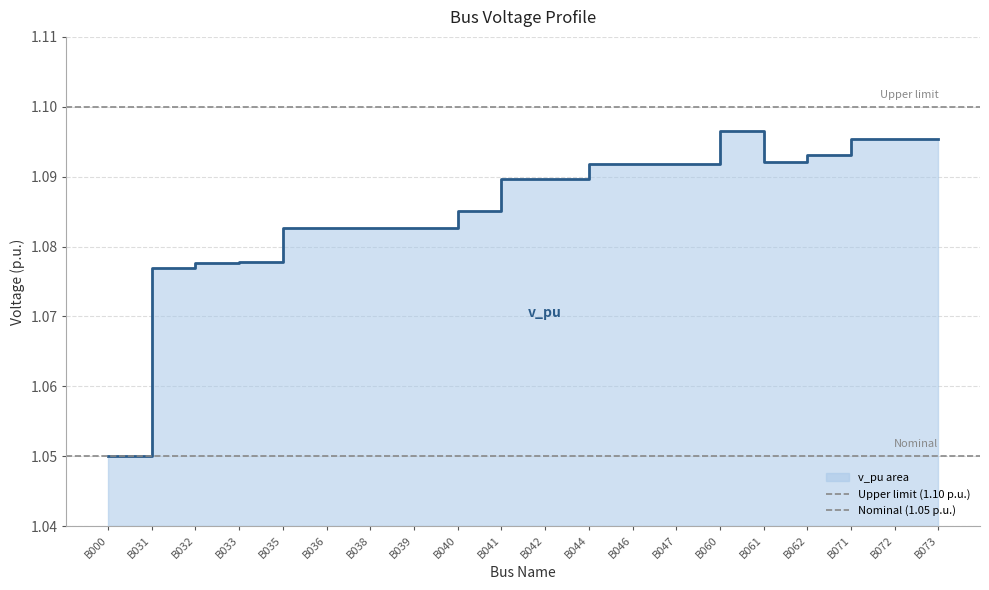

True or false: Nominal (1.05 p.u.) has a value of 1.1 at B031.

True